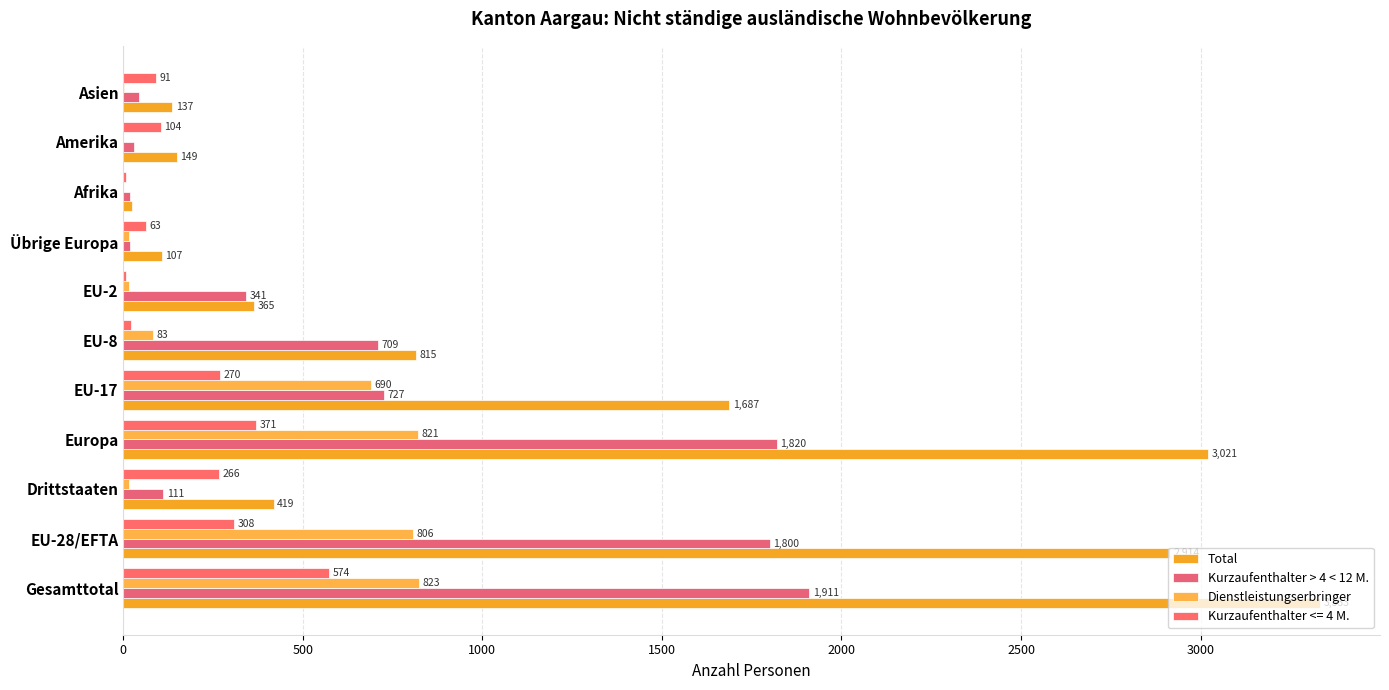

At which label is Dienstleistungserbringer closest to 411?

EU-17